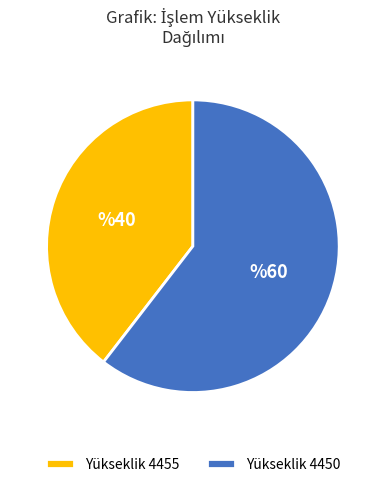

Which category has the smallest portion of the pie?

Yükseklik 4455